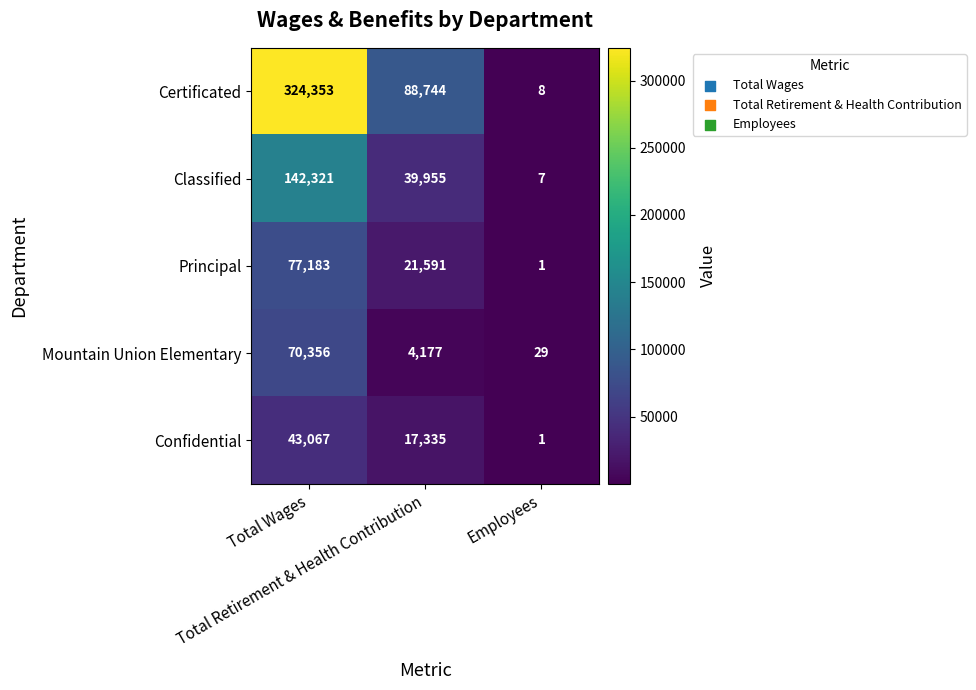

What is the average value of the Classified series?

60761